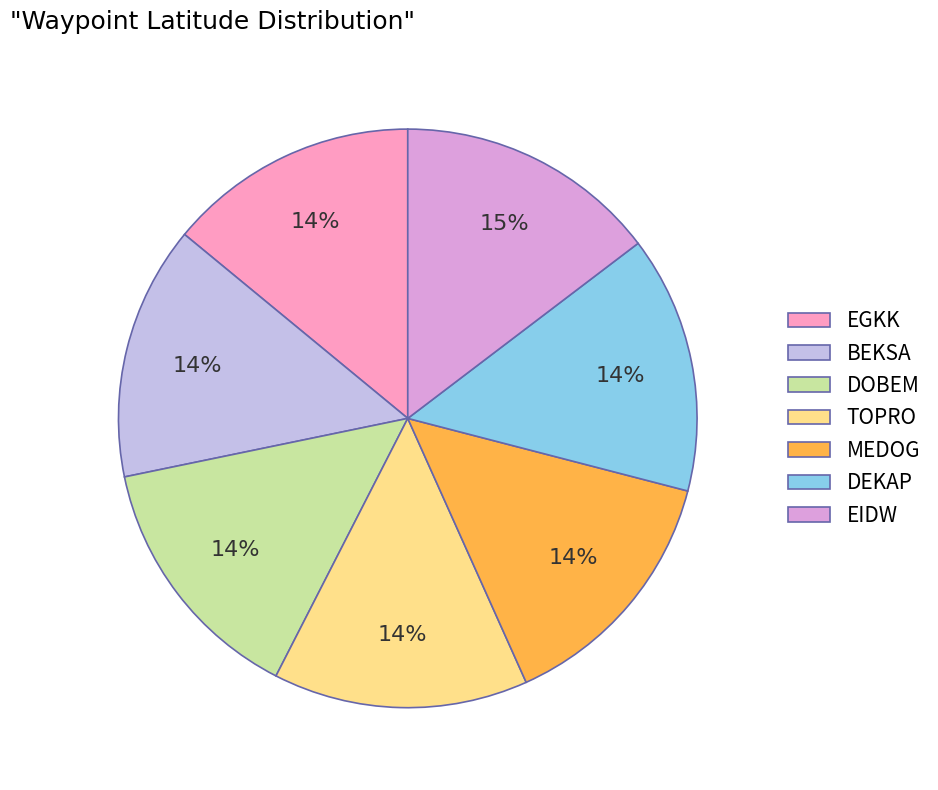

Is there any slice that represents more than half of the pie?

No